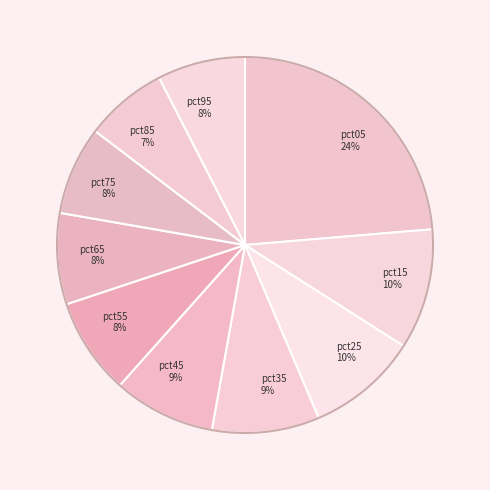

Is there a majority slice in this chart?

No